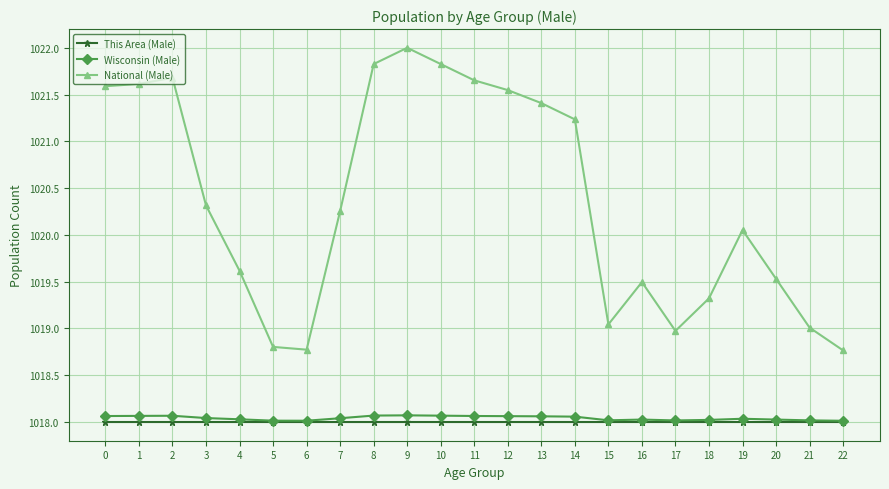

How many data points in National (Male) are above 1020?

13